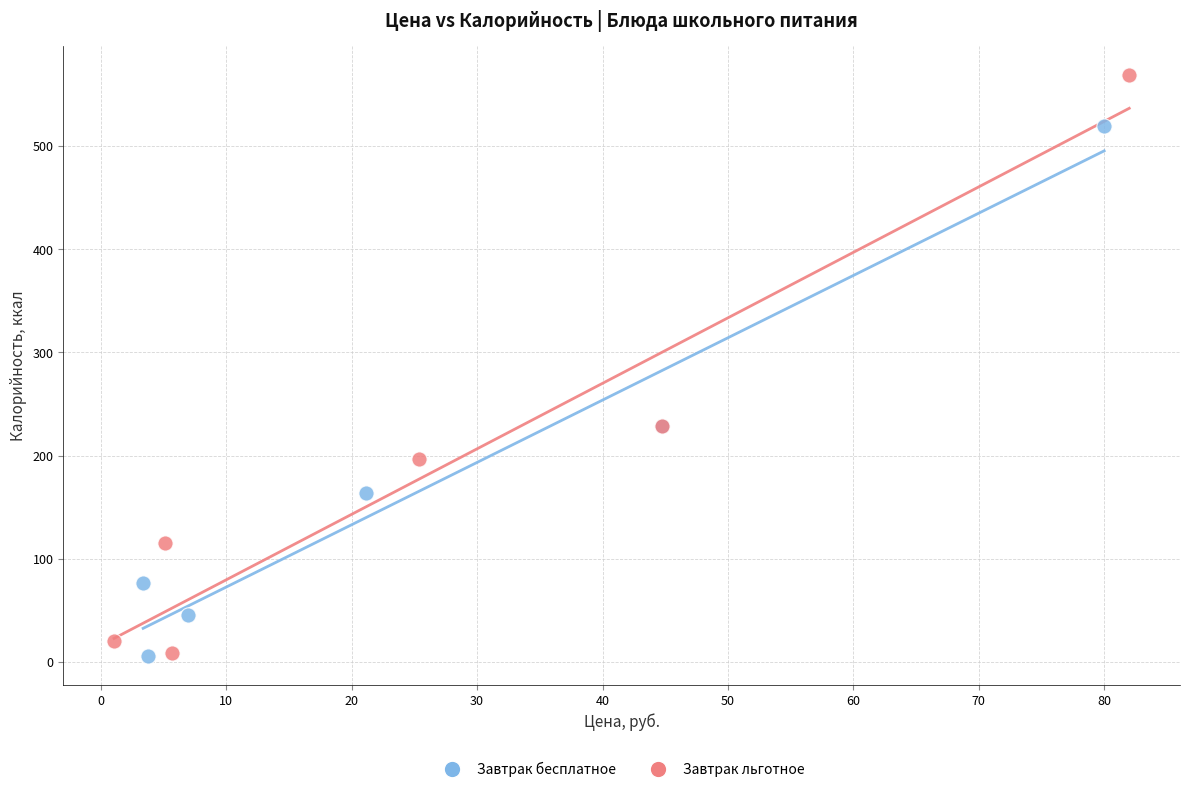

Which series has the widest spread of Y values?

Завтрак льготное